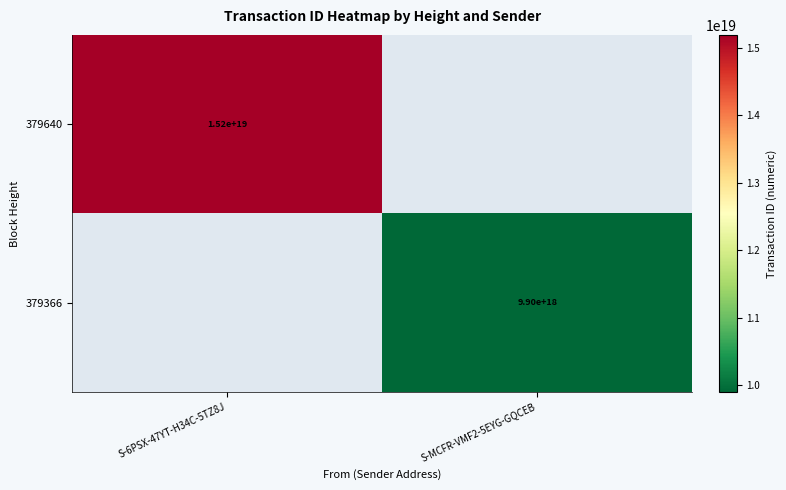

Between S-MCFR-VMF2-5EYG-GQCEB and S-6PSX-47YT-H34C-5TZ8J, which is larger?

S-6PSX-47YT-H34C-5TZ8J